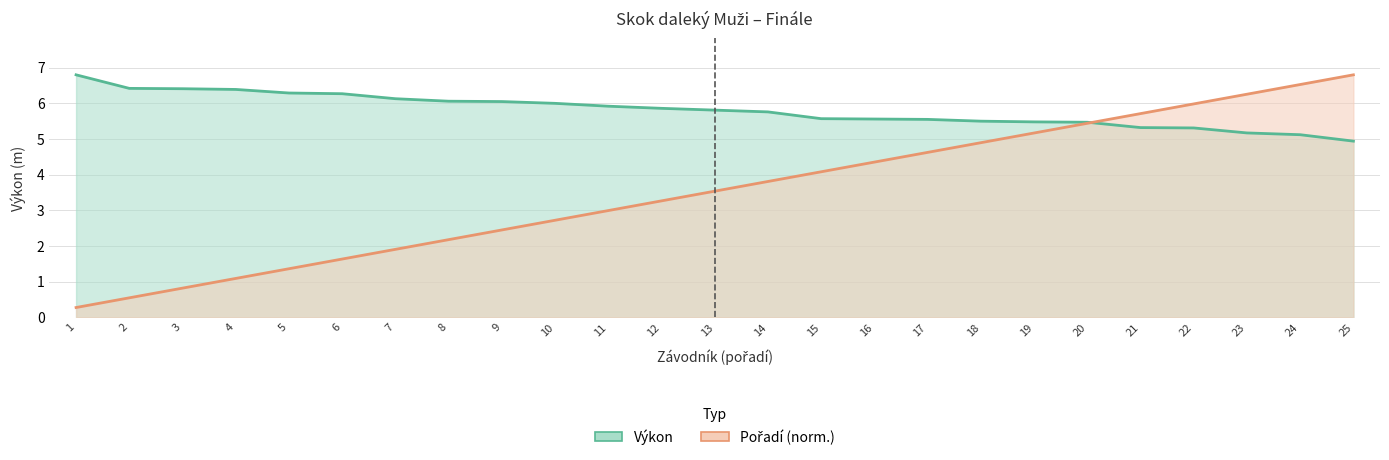

Rank the series by their average value, from lowest to highest.

Pořadí, Výkon